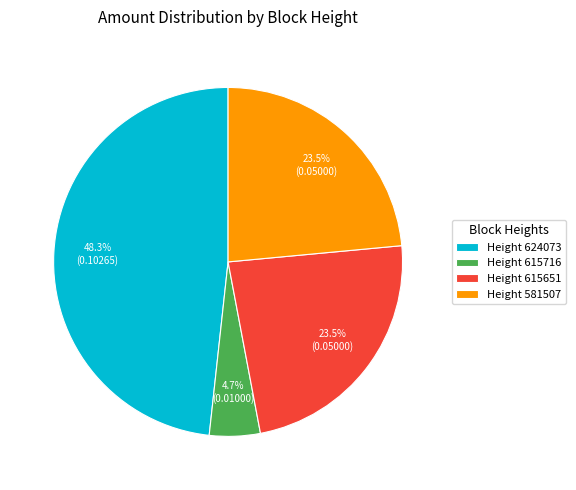

What is the largest slice in the pie chart?

Height 624073